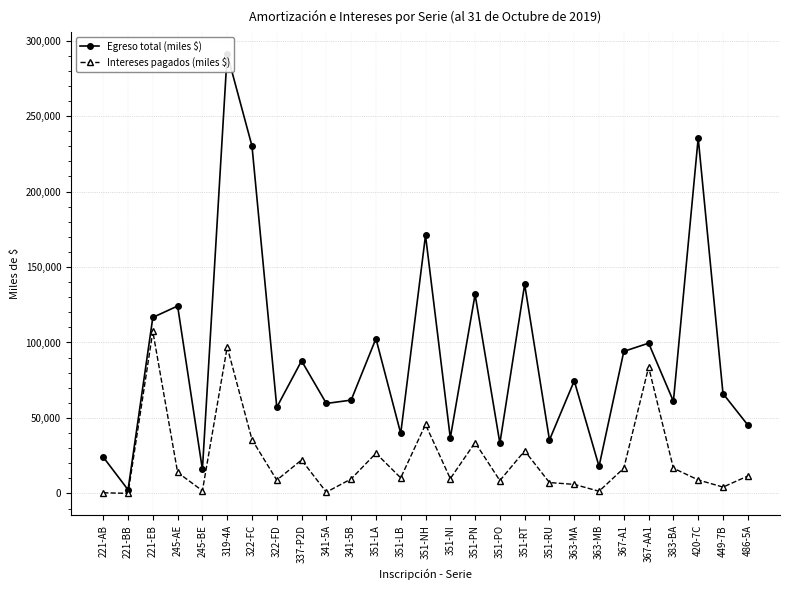

What is the sum of all Intereses pagados (miles $) values?

616875